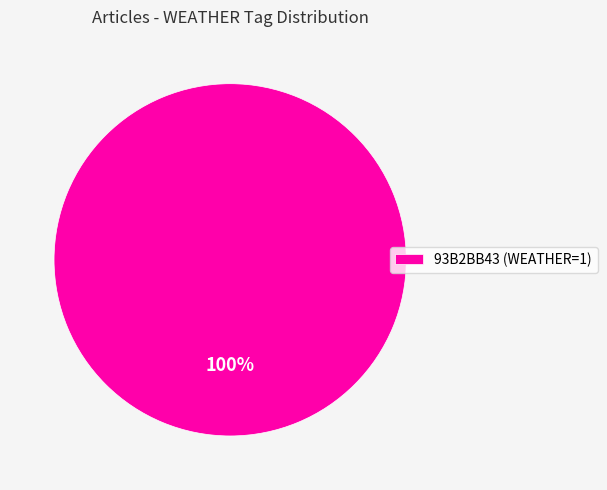

To the nearest percent, what portion does 93B2BB43 (WEATHER=1) represent?

100%